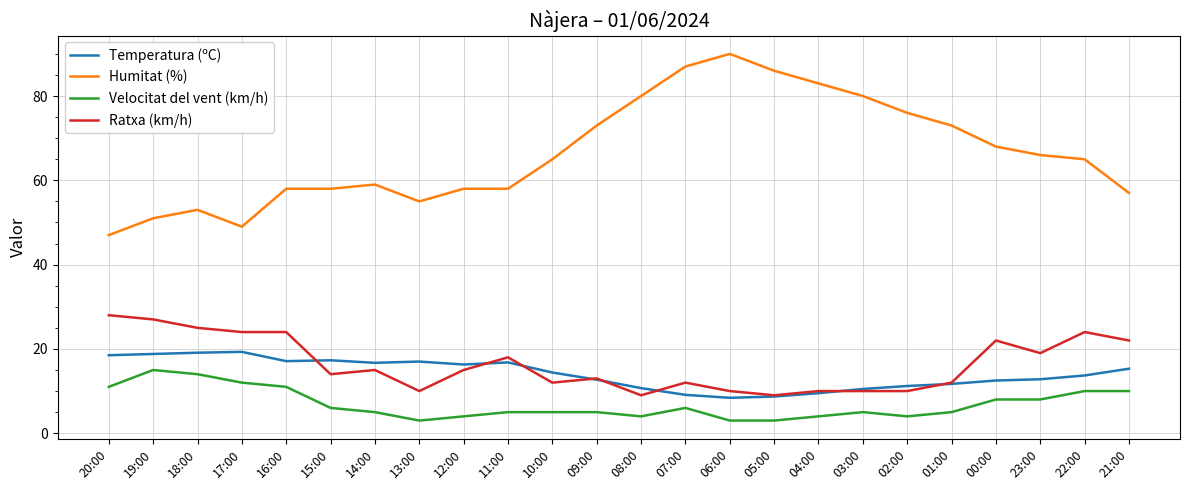

What is the maximum value for Humitat (%)?

90.0